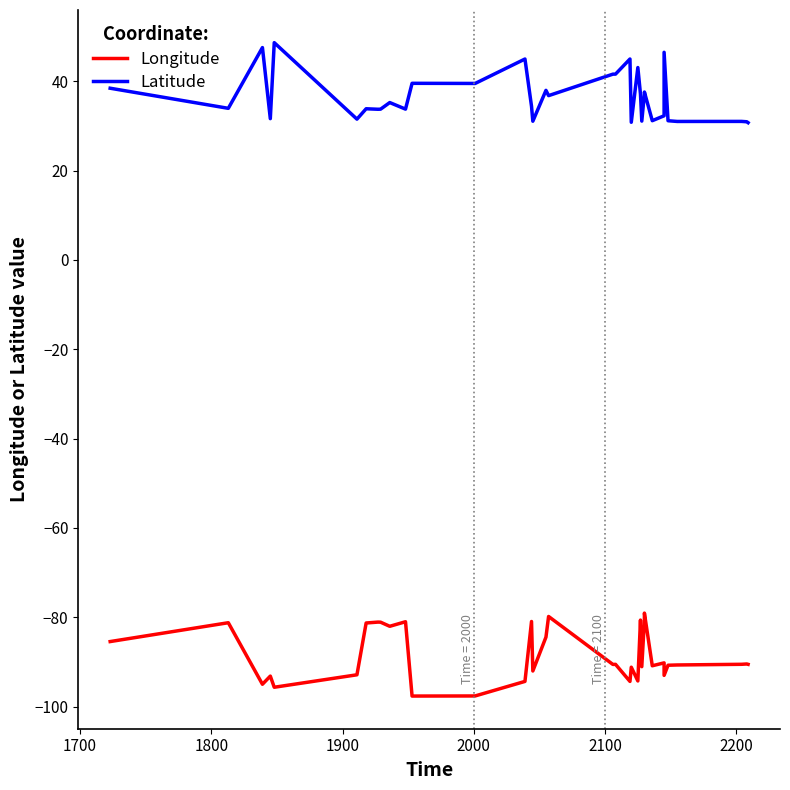

True or false: Longitude has more than 0 interior local peaks.

True